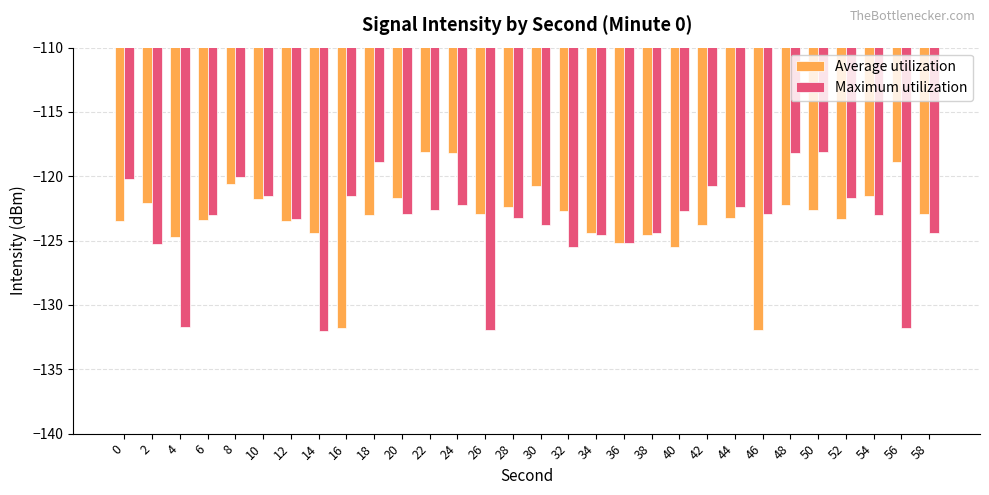

What is the value of the Average utilization bar at the 2nd from the left?

-122.1